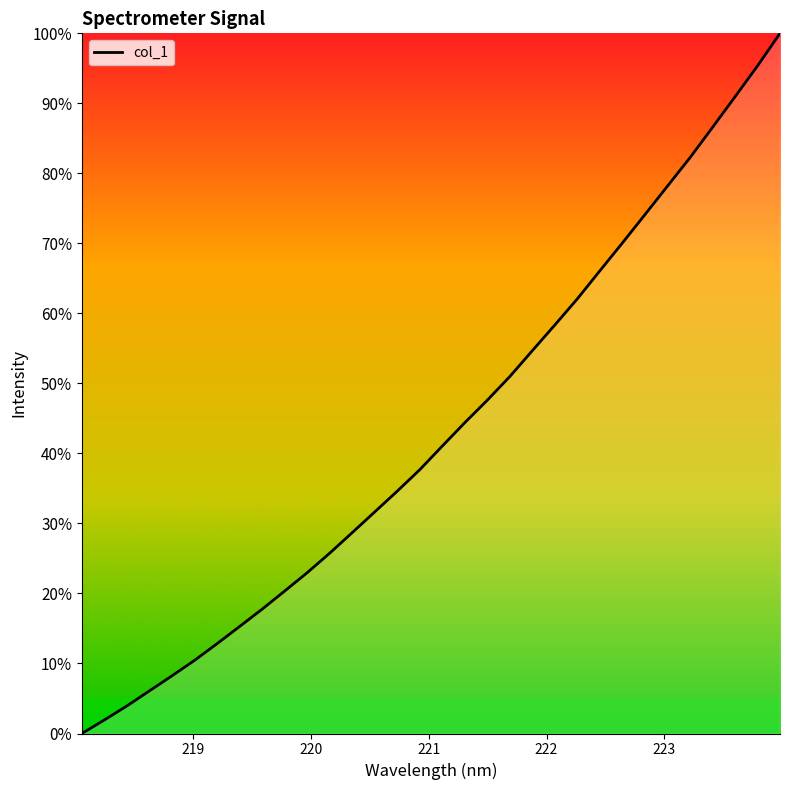

Is this an area chart (filled region under the line)?

Yes